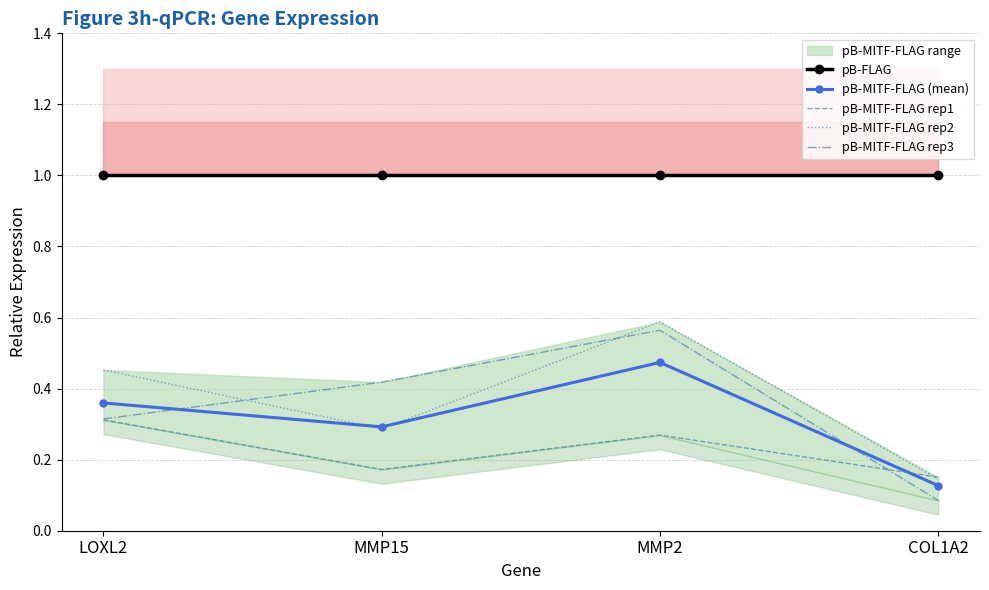

True or false: pB-MITF-FLAG rep2 and pB-MITF-FLAG rep3 intersect in this chart.

True